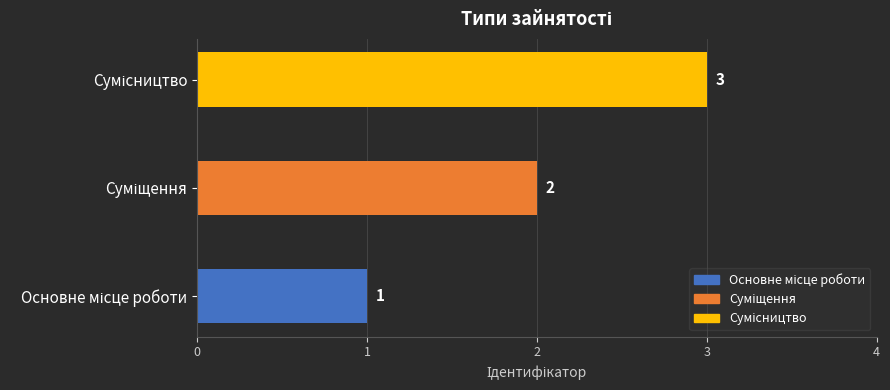

What is the sum of all values?

6